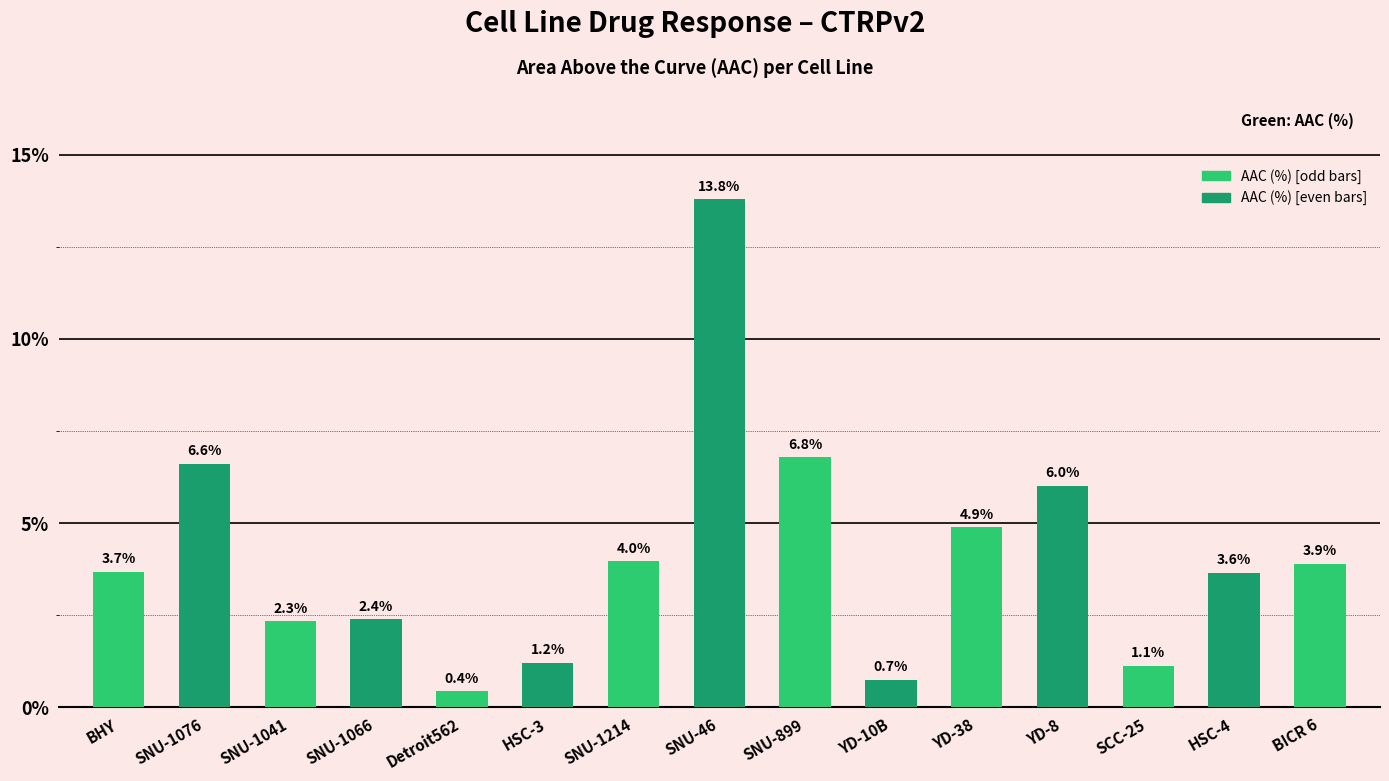

What is the difference between the maximum and minimum values?

13.4